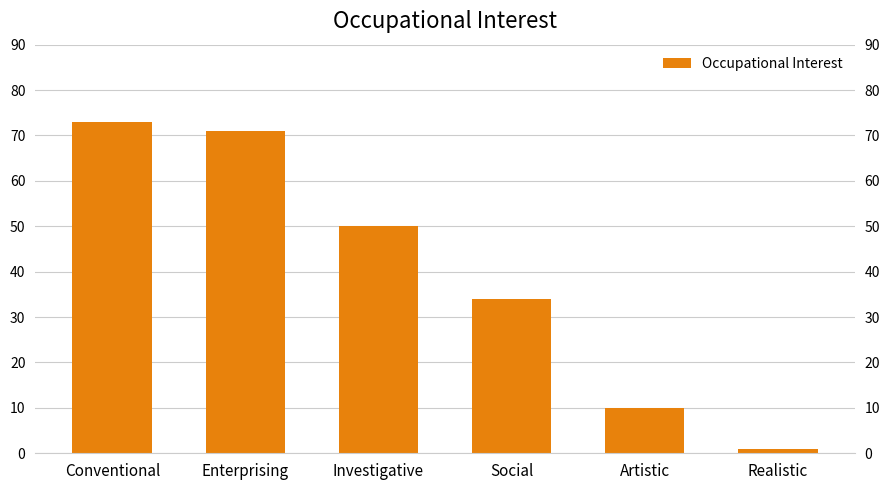

Reading left to right, what are all the values shown in this chart?

Conventional=73	Enterprising=71	Investigative=50	Social=34	Artistic=10	Realistic=1